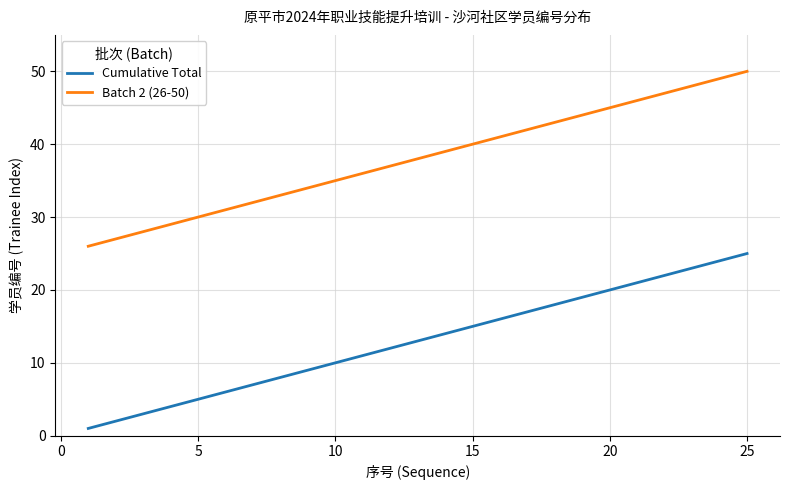

Which series has the largest total across all categories?

Batch 2 (26-50)